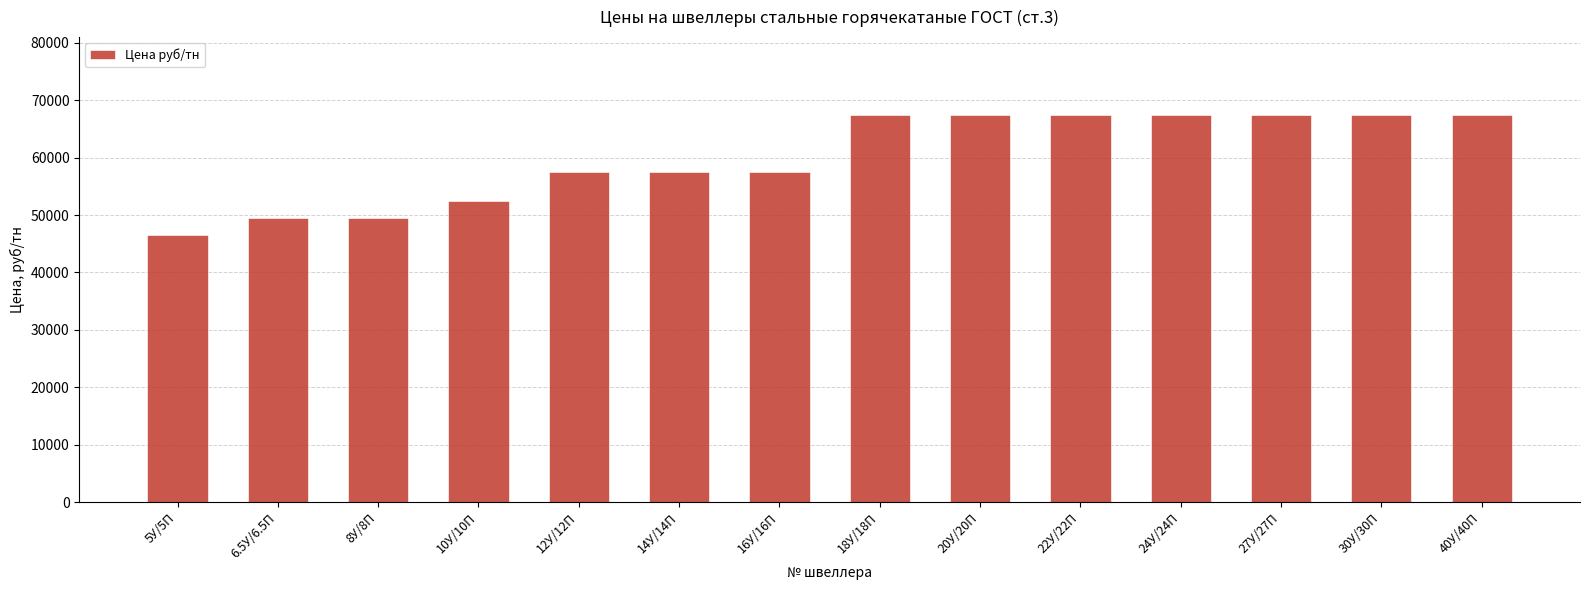

What is the maximum value shown in the chart?

67500